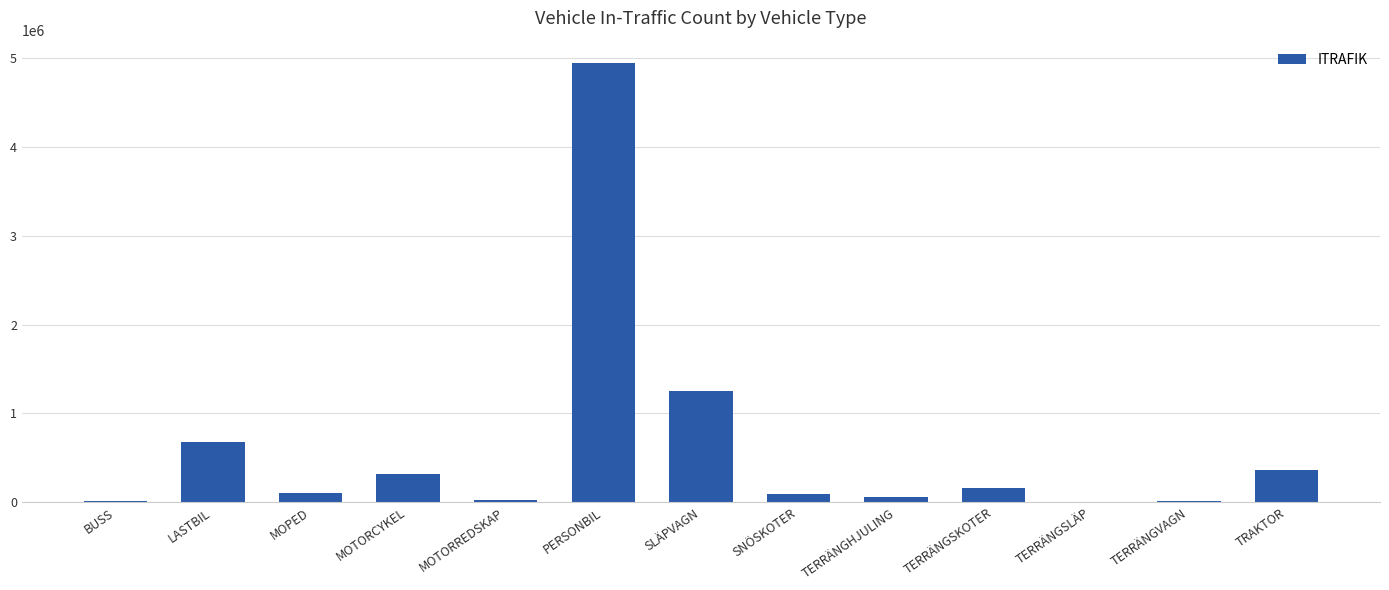

Where does the data first go above 103975?

LASTBIL